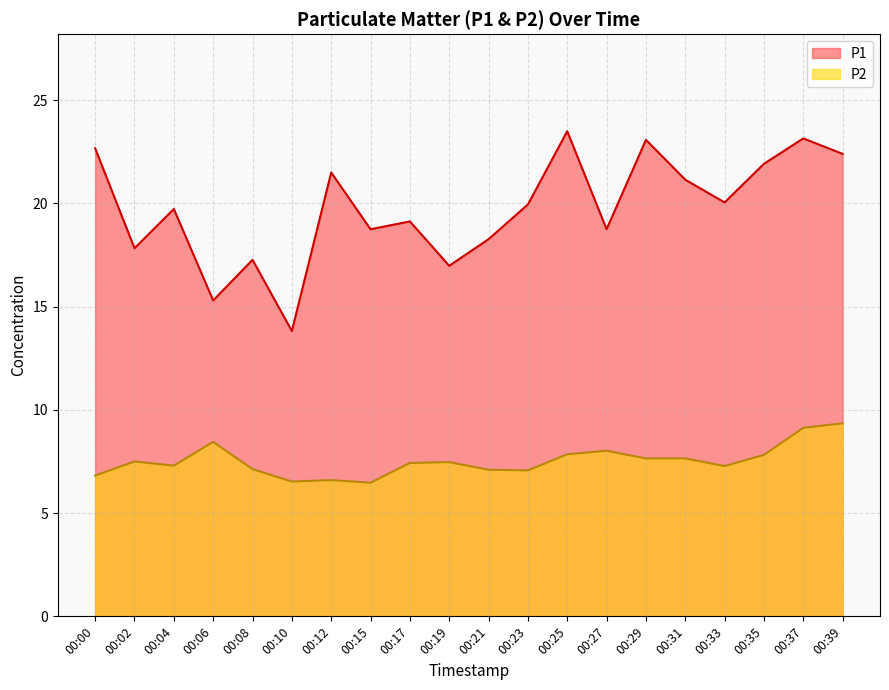

What is the difference between the P1 values at 00:37 and 00:10?

9.3